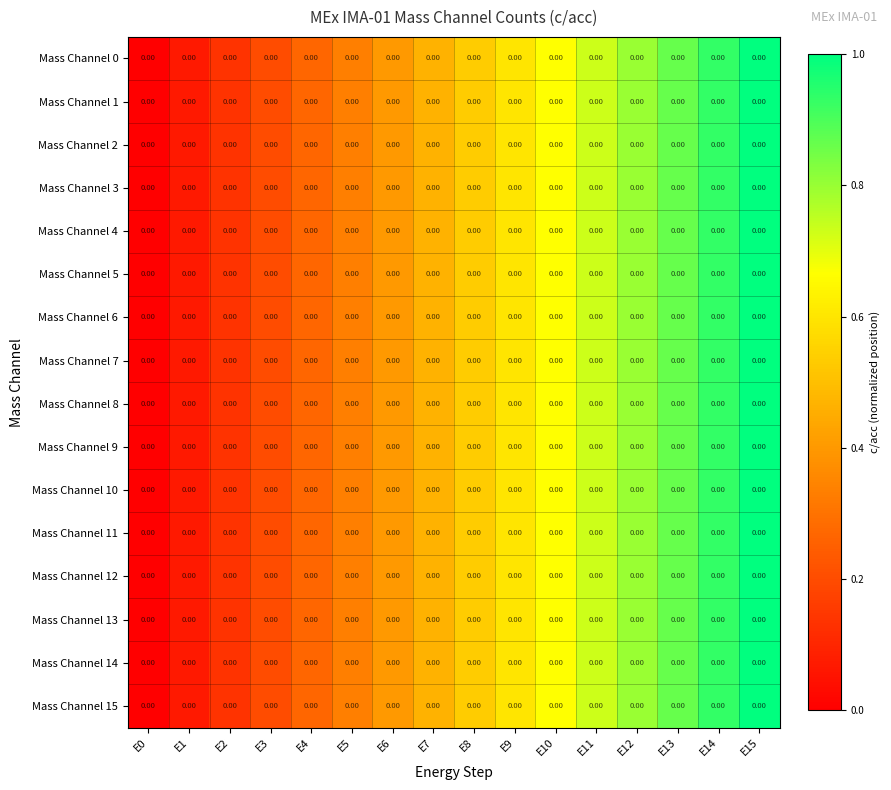

Which series has the widest spread of values?

Mass Channel 0